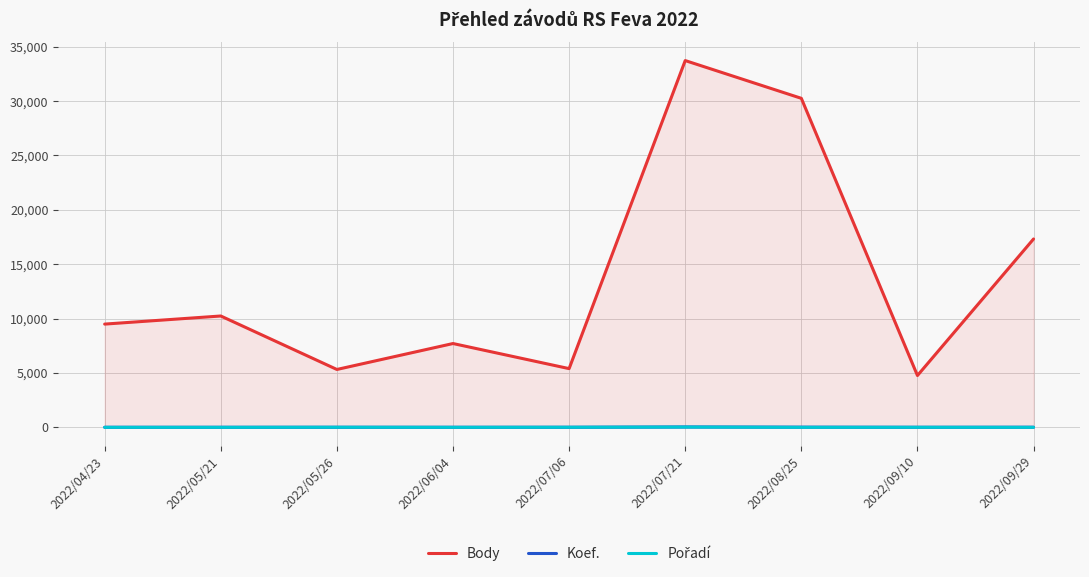

What is the lowest value of the Koef. series?

7